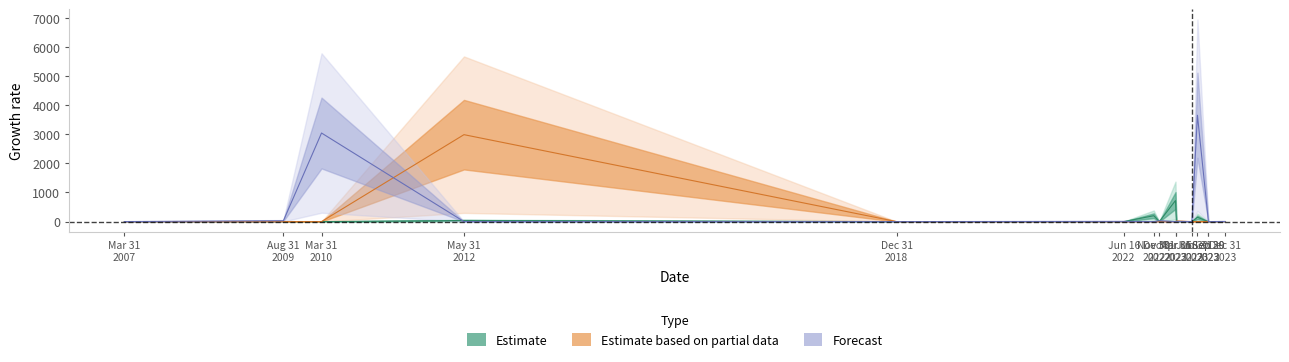

At Sep 30 2023, list the series in order from smallest to largest.

Forecast, Estimate based on partial data